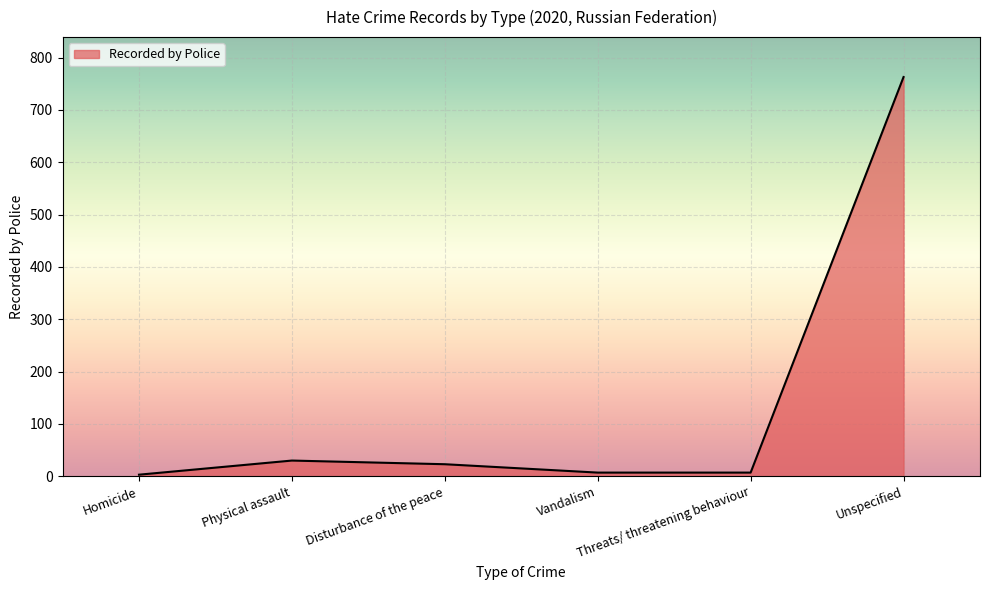

How many values are below 23?

3